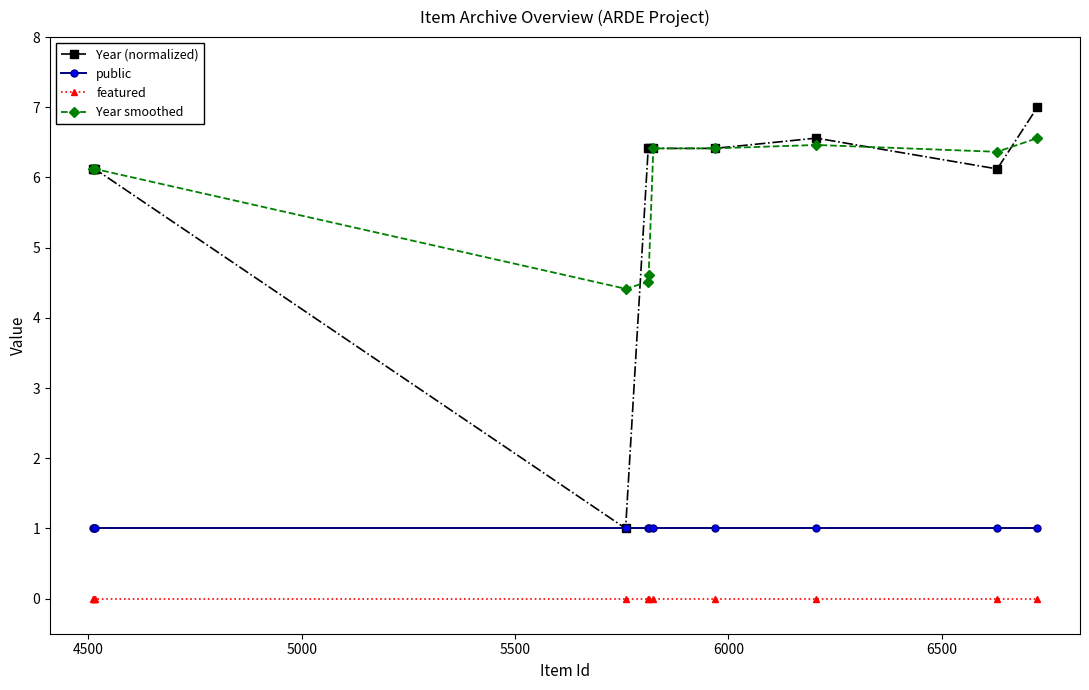

How many data points does each series have?

12